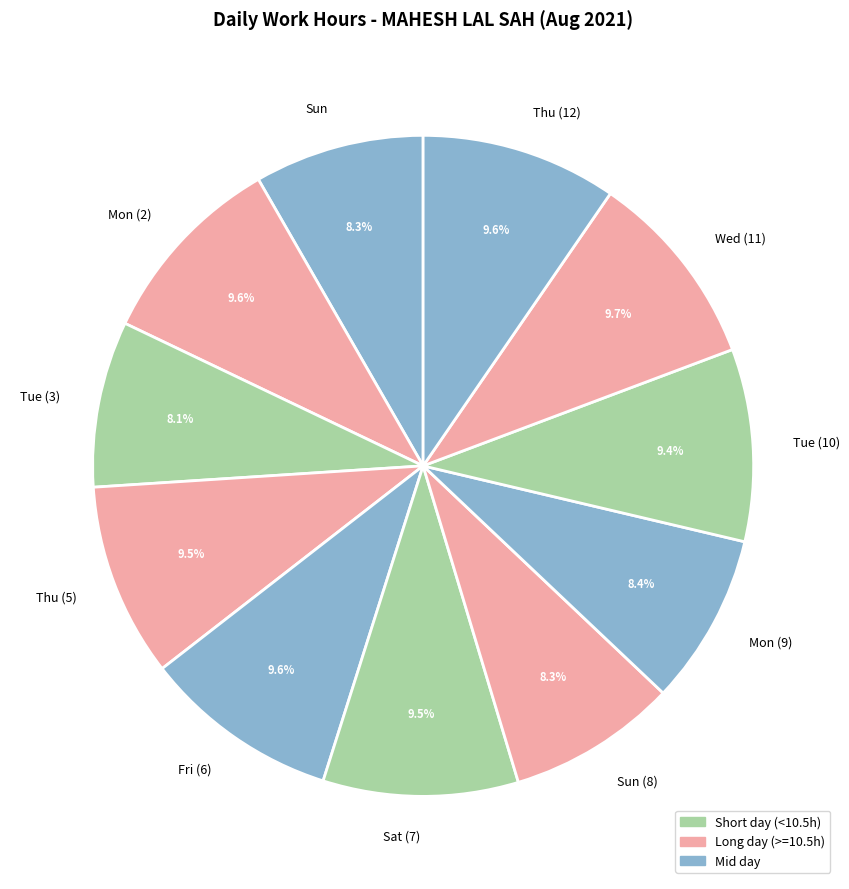

To the nearest percent, what is the combined percentage of Fri (6) and Mon (9)?

18%